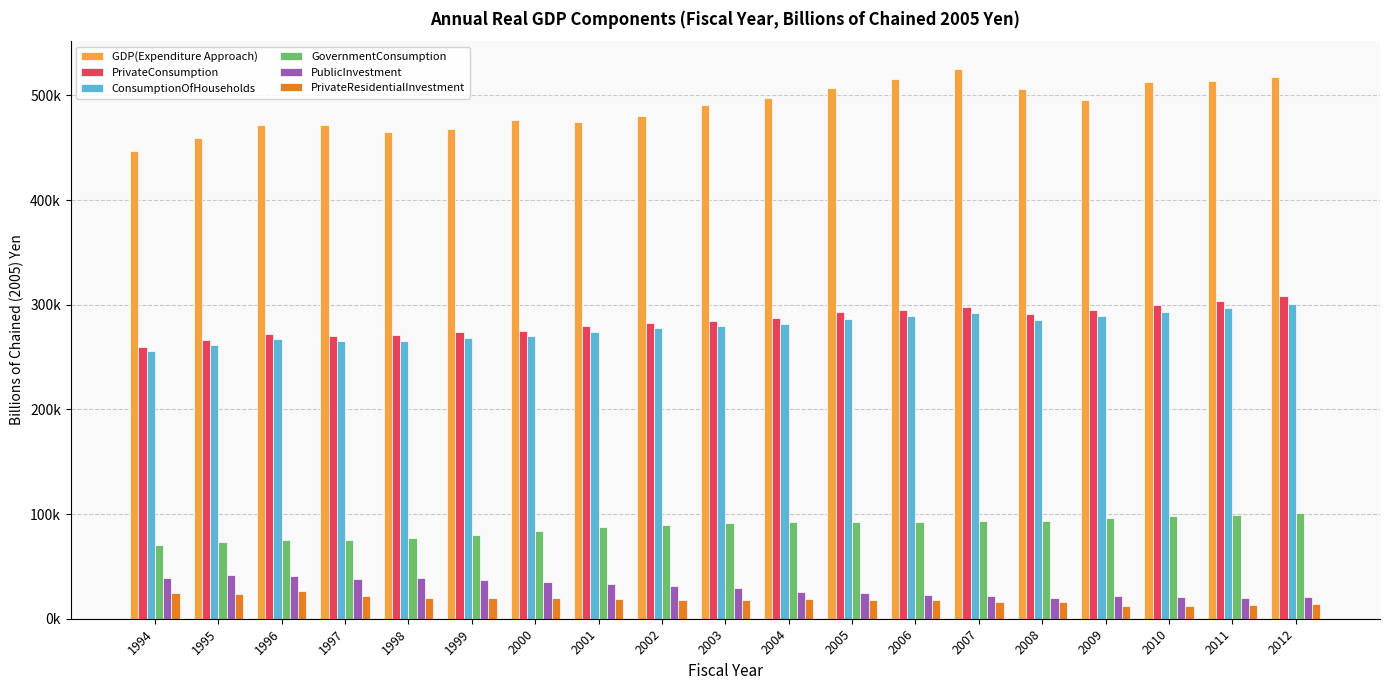

What are all the series names shown in the legend?

GDP(Expenditure Approach), PrivateConsumption, ConsumptionOfHouseholds, GovernmentConsumption, PublicInvestment, PrivateResidentialInvestment